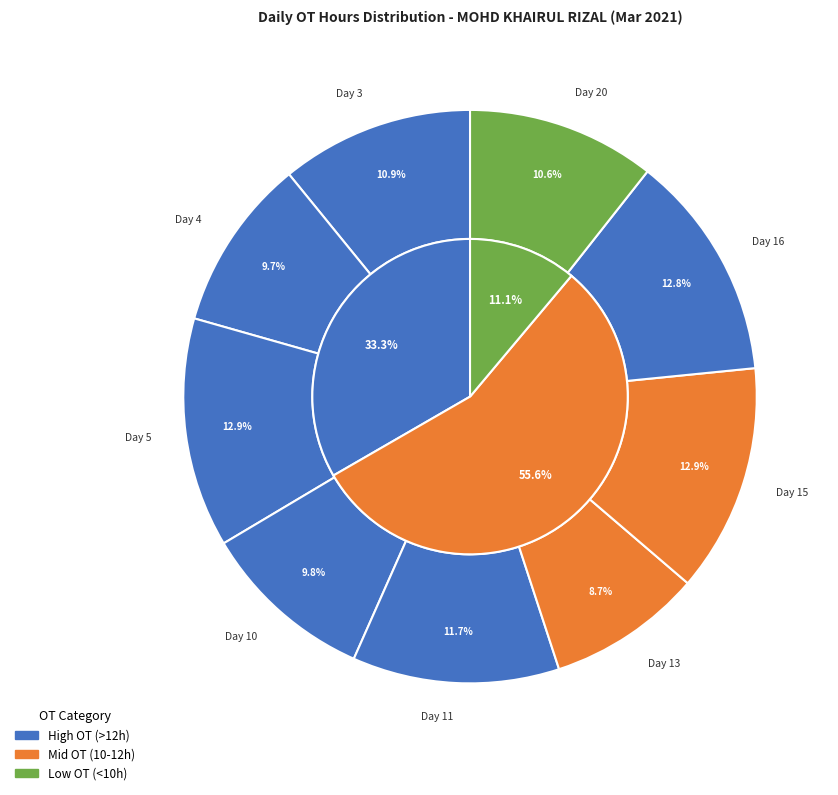

Does Day 5 represent more than half of the total?

No